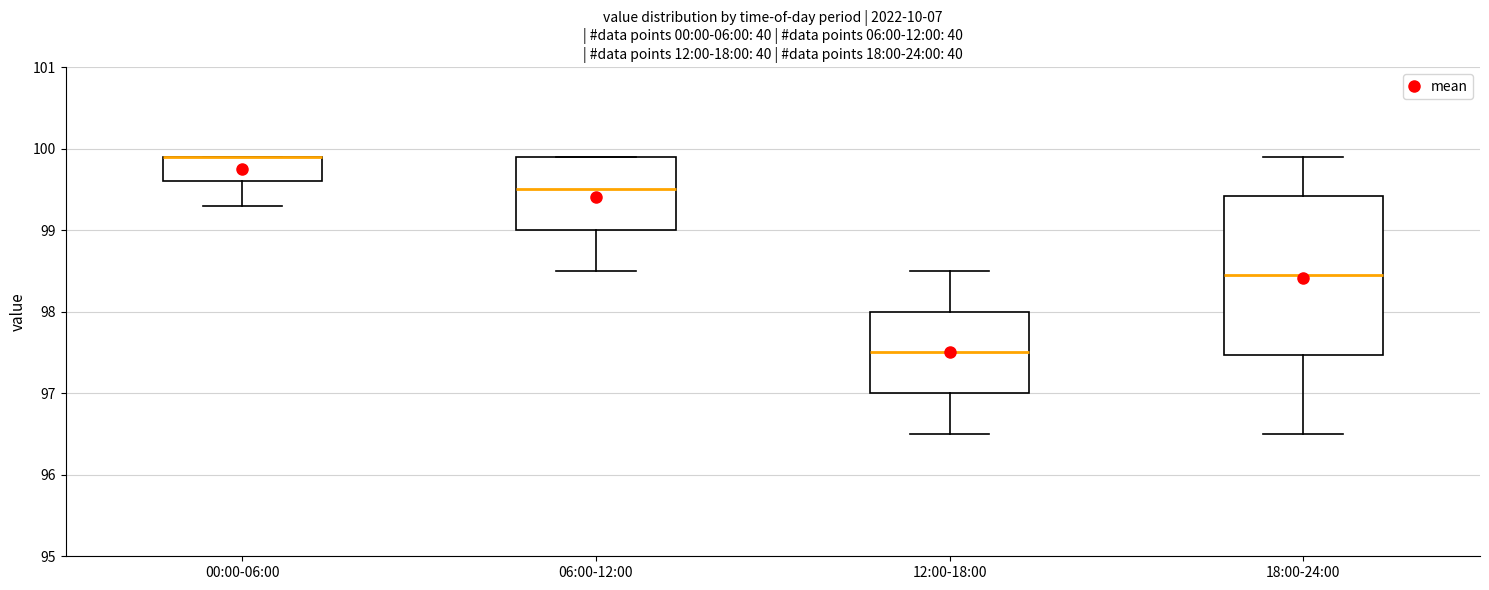

Where does the lower whisker of the box for 12:00-18:00 end on the y-axis? The values are not printed on the chart, so give them approximately, as read against the axis.

96.5